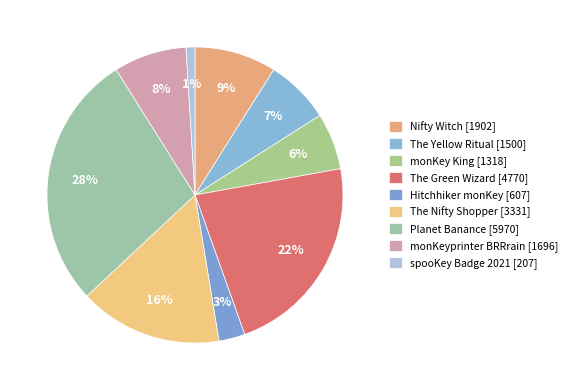

How many slices are in this pie chart?

9